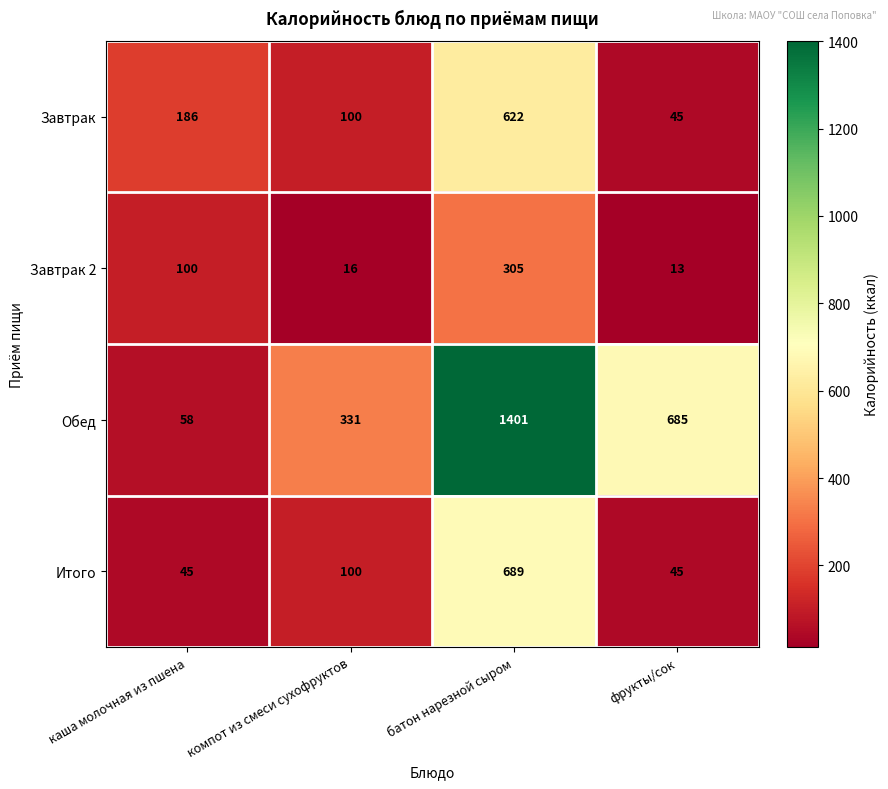

Which series has the widest spread of values?

Обед